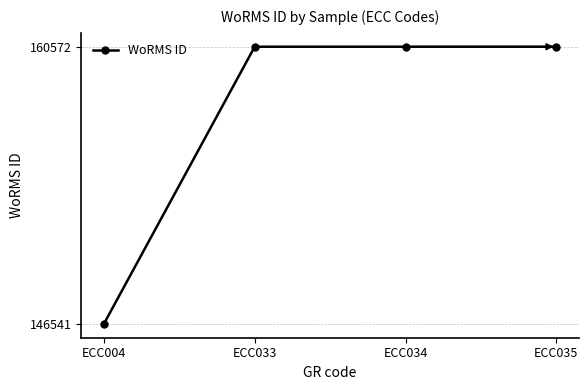

True or false: the data has more than 2 interior local peaks.

False